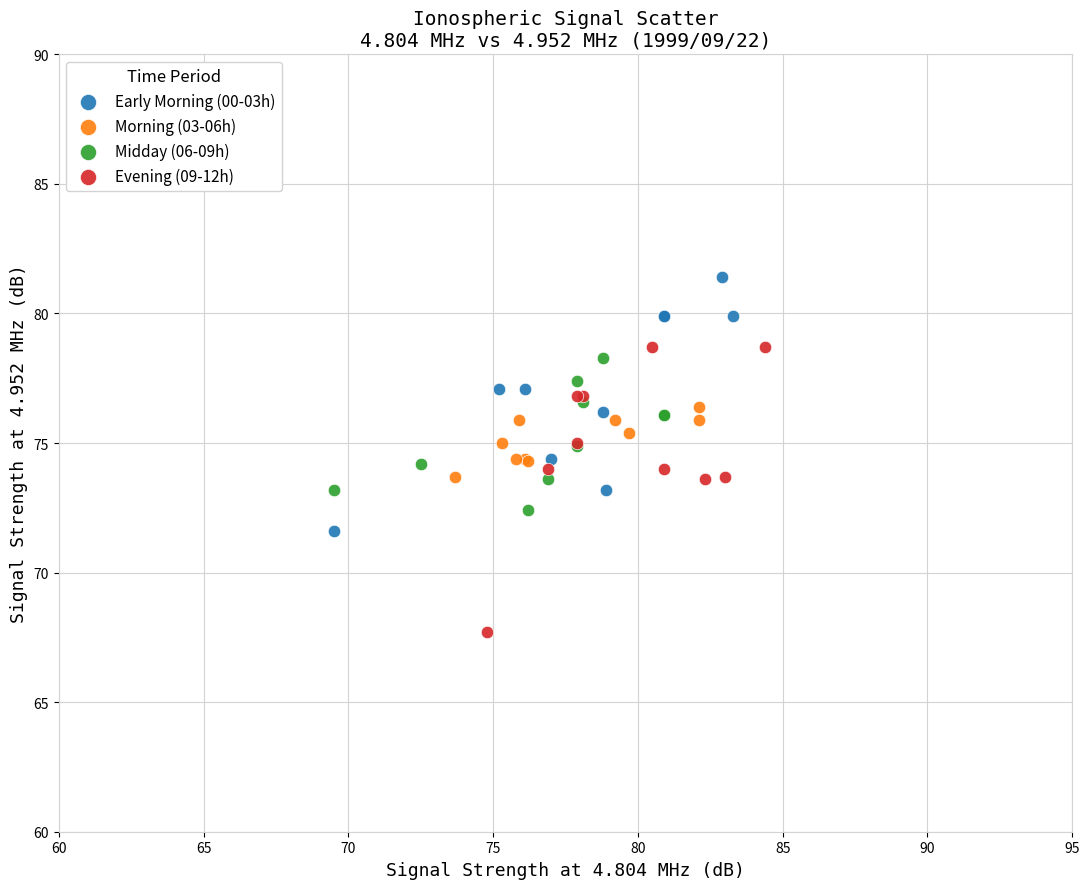

Which series contains the lowest Y value?

Evening (09-12h)